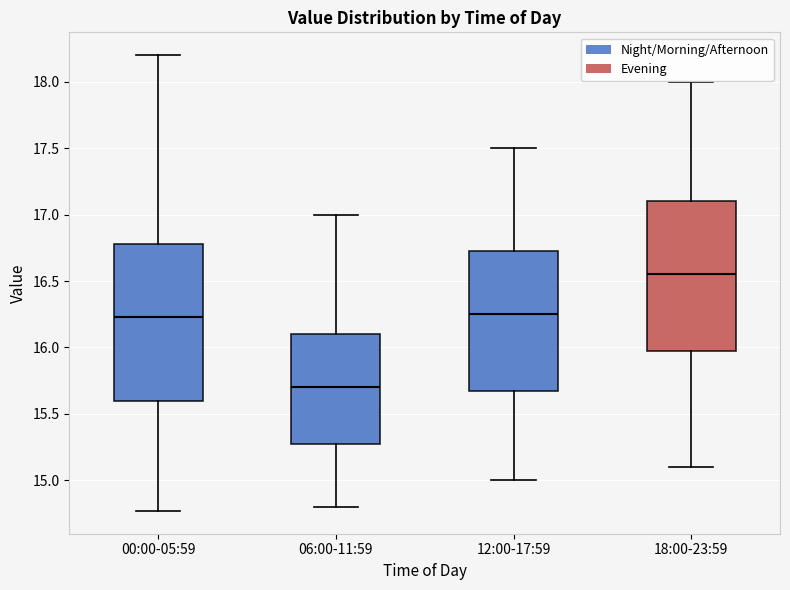

Which box is the tallest, from its lower edge to its upper edge?

00:00-05:59